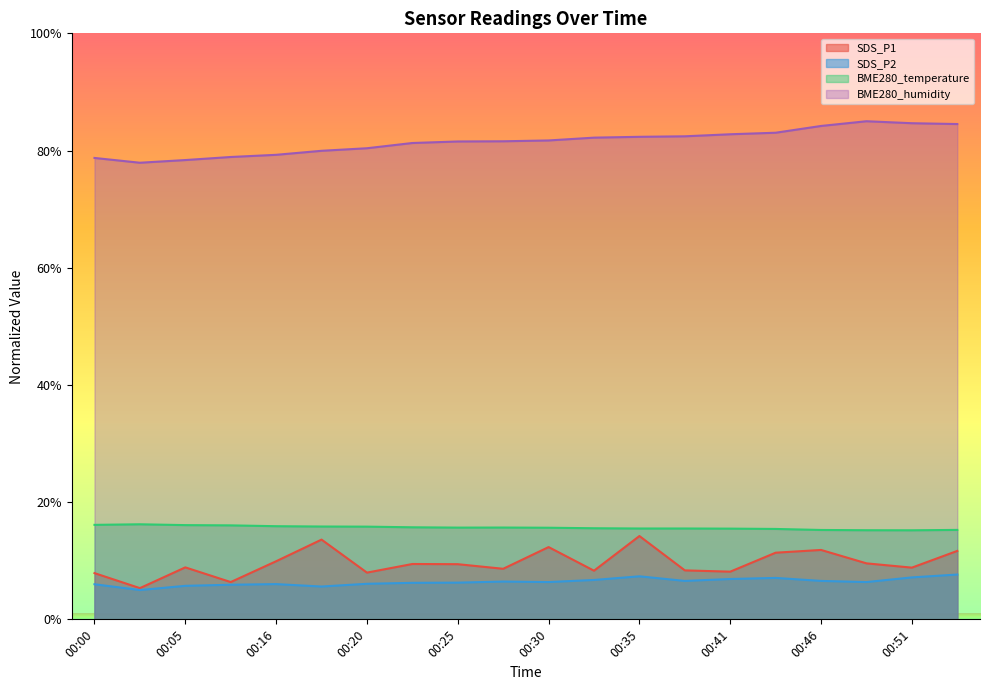

How many values in the BME280_humidity series exceed 81?

13